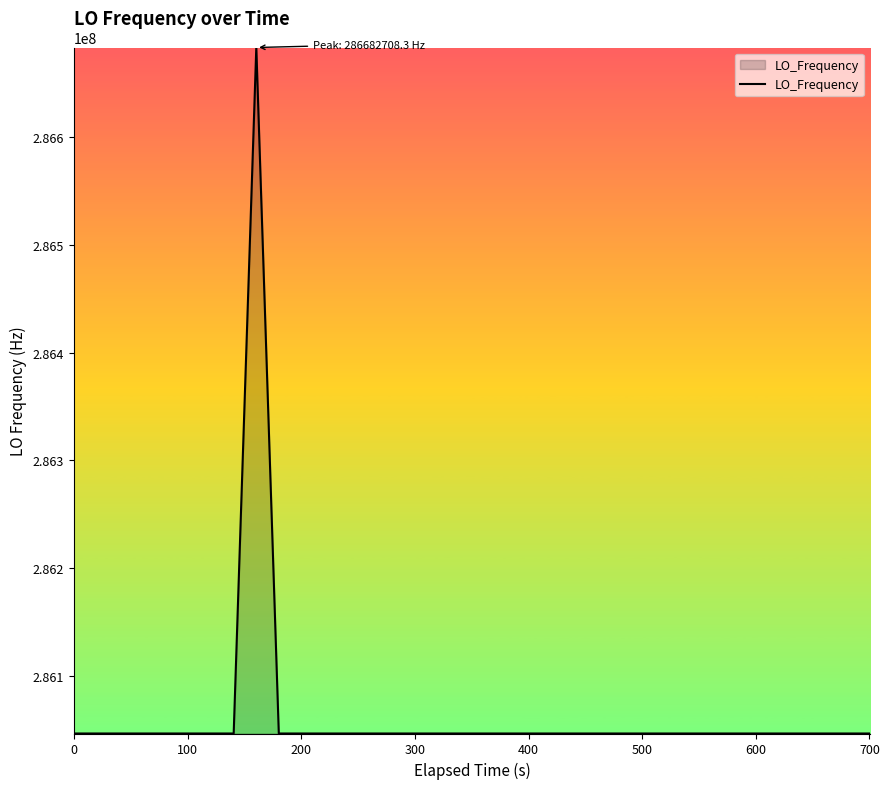

What is the difference between the maximum and minimum values?

635713.0